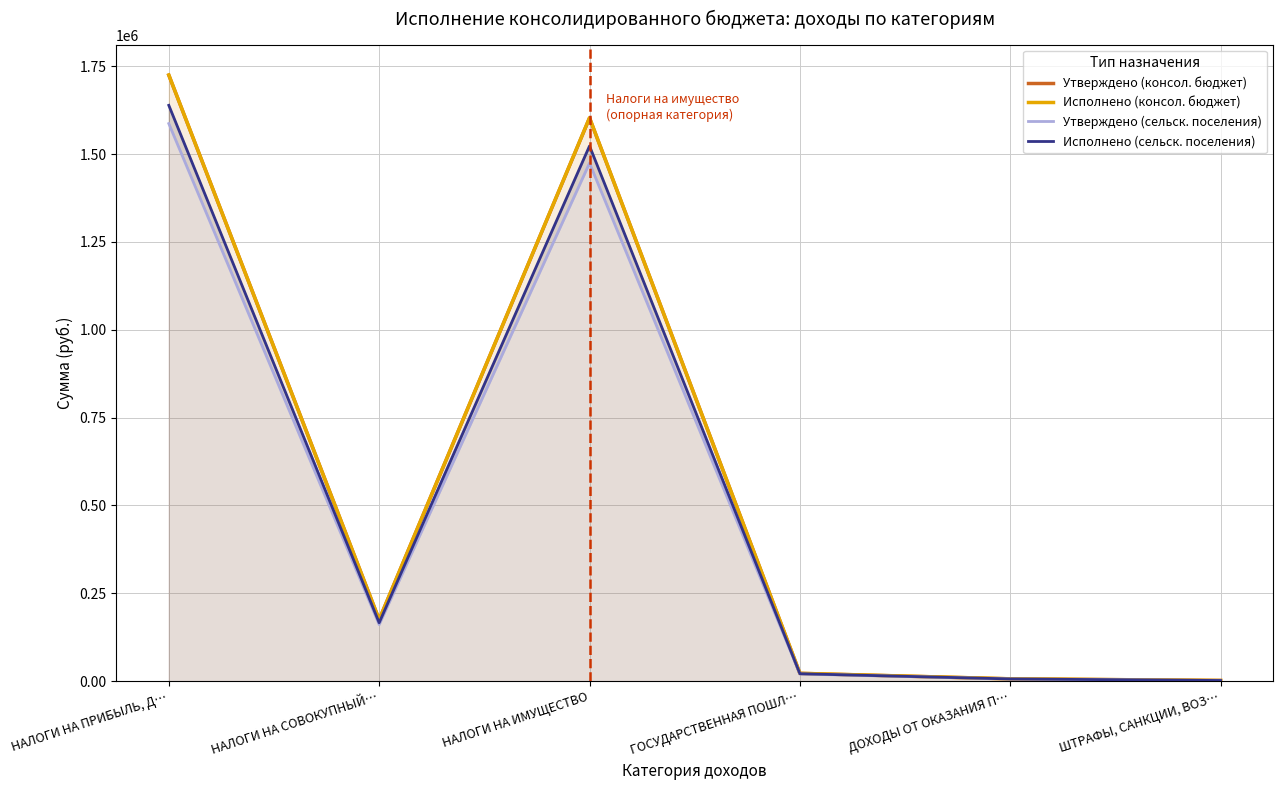

How many values in the Утверждено (сельск. поселения) series exceed 161092?

2